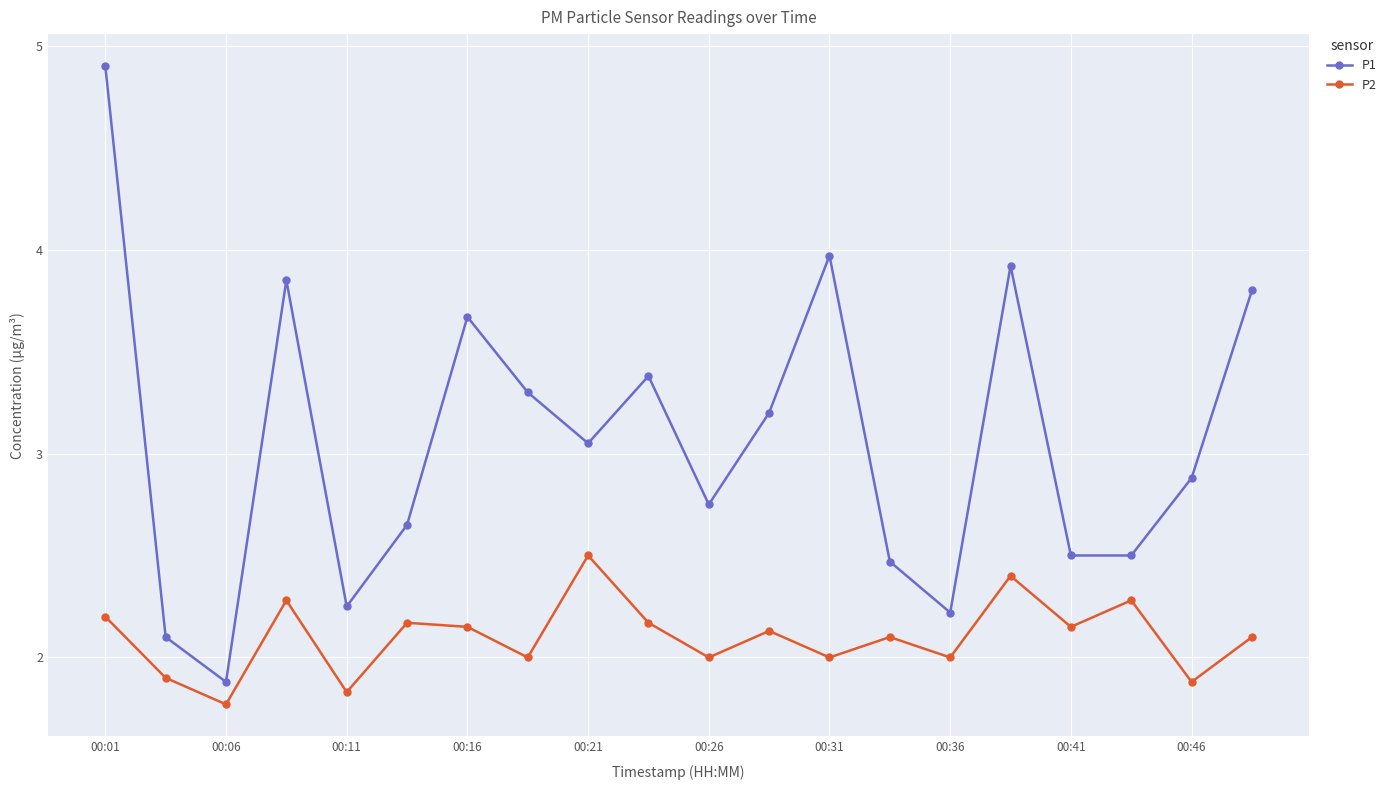

List the series in order of their peak value, lowest first.

P2, P1